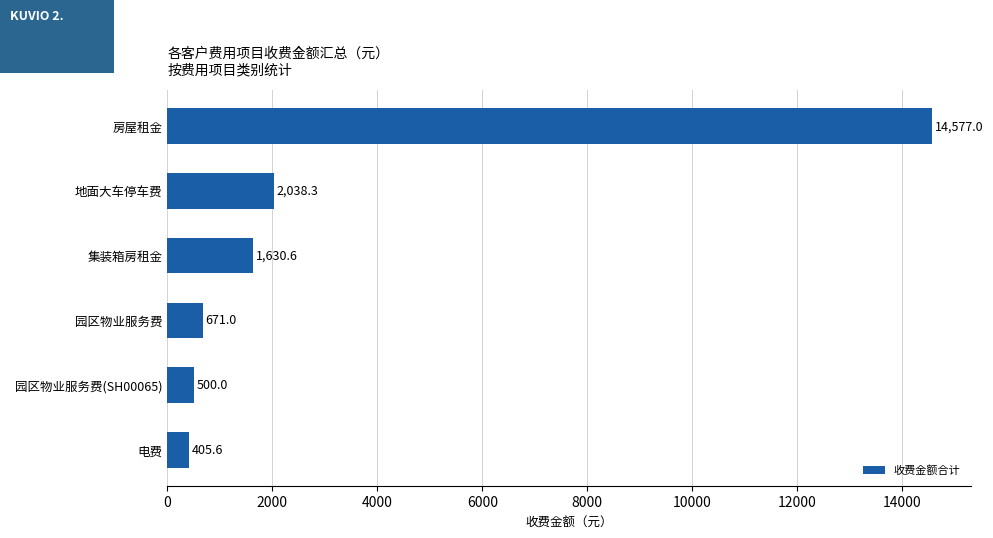

Reading bottom to top, transcribe all the data shown in this chart.

405.6	500.0	671.0	1630.6	2038.3	14577.0